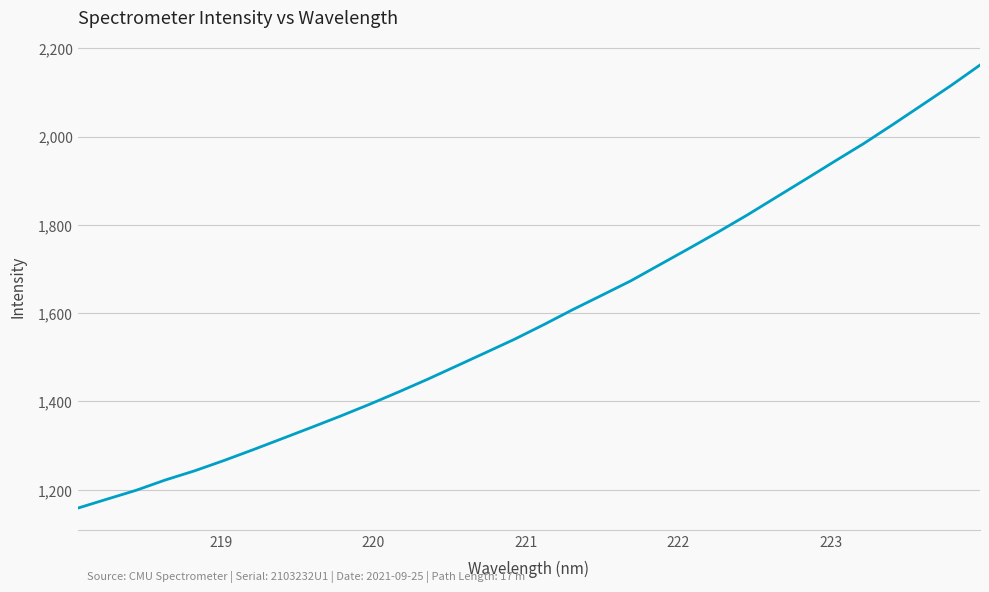

What is the difference between the maximum and minimum values?

1003.6